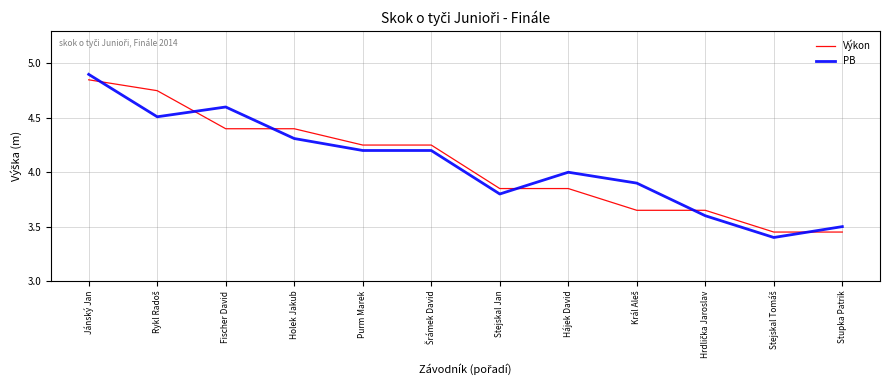

What is the minimum value shown in the chart?

3.4